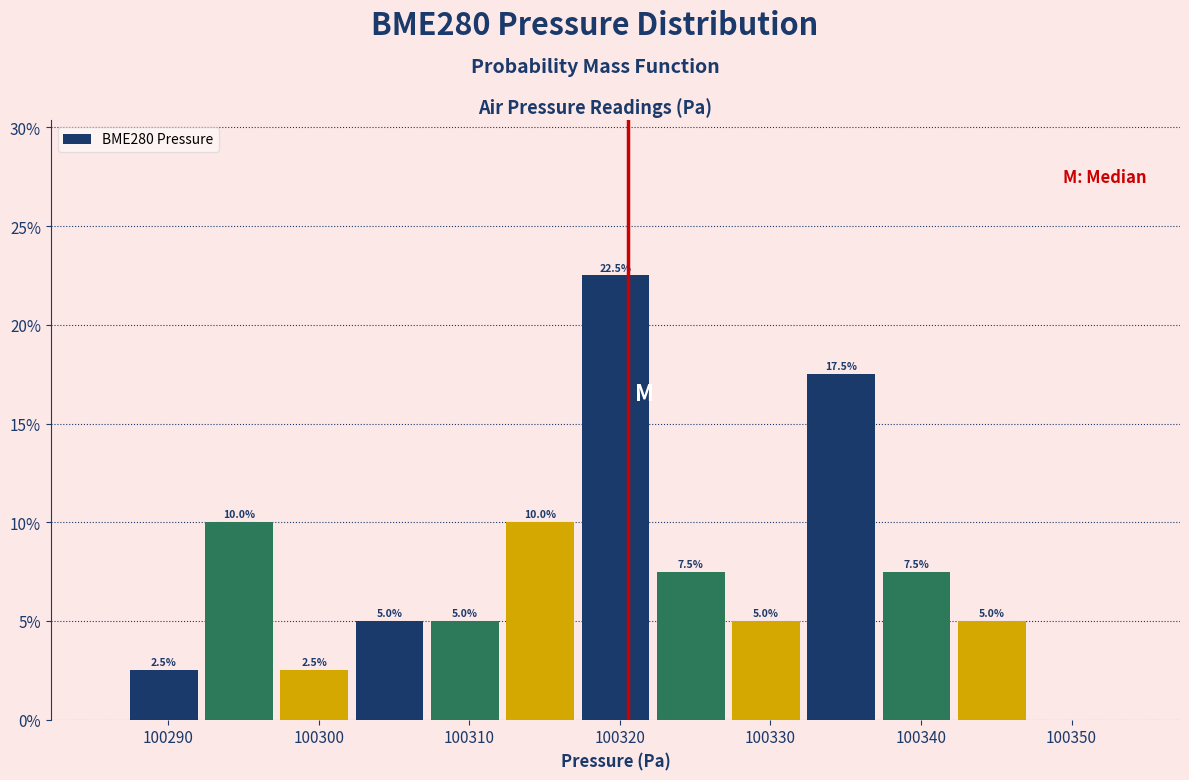

Over which range of the x-axis is the bar tallest?

100317.2 to 100322.2